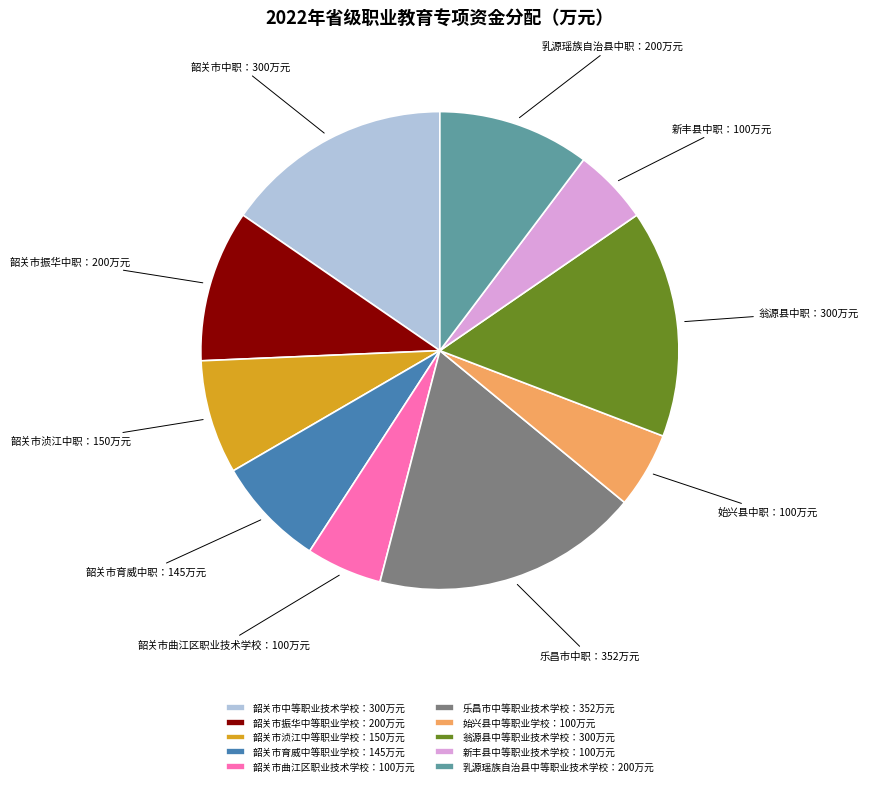

Is there any slice that represents more than half of the pie?

No